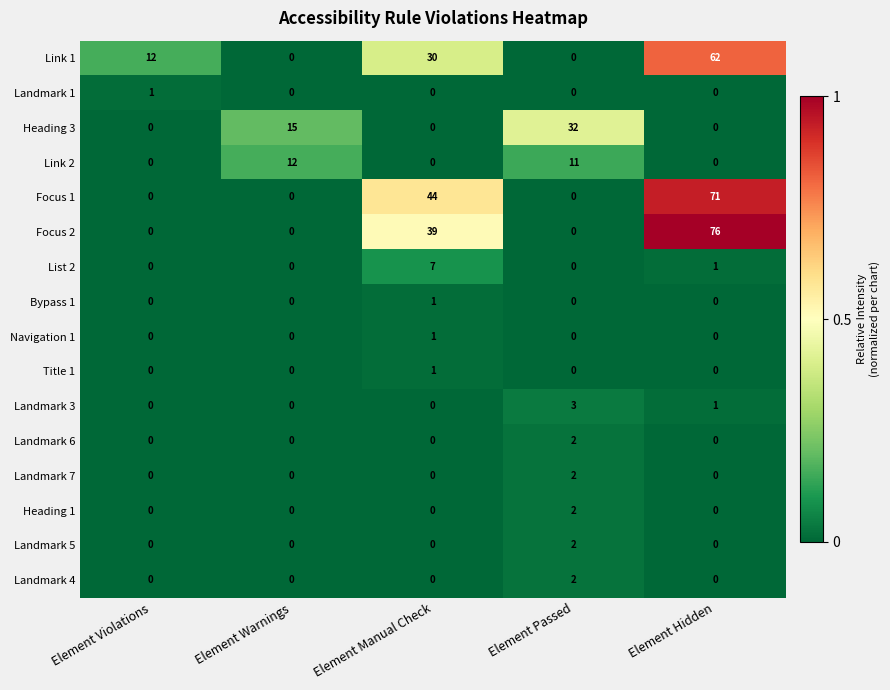

What is the total value across all series at Element Violations?

13